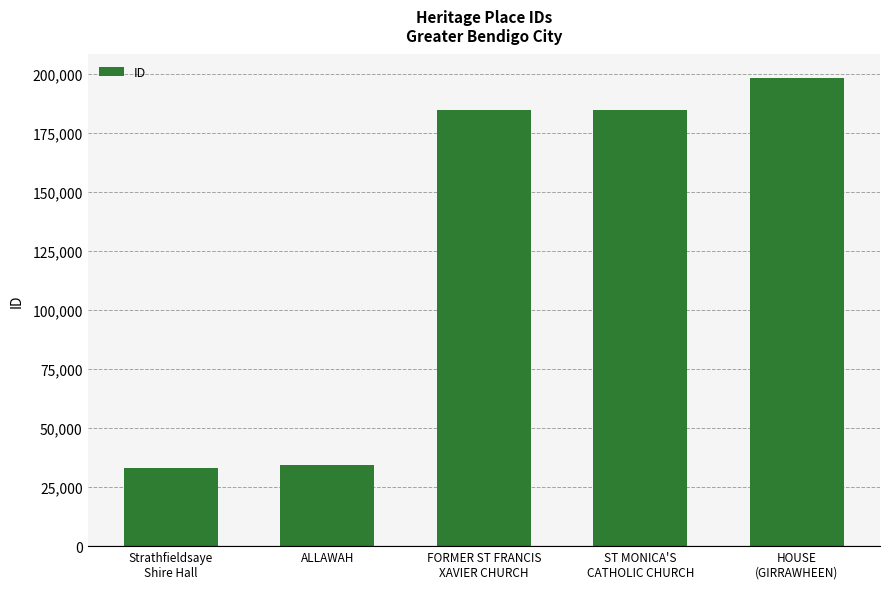

What value does the data have at HOUSE
(GIRRAWHEEN), to the nearest 10?

198320